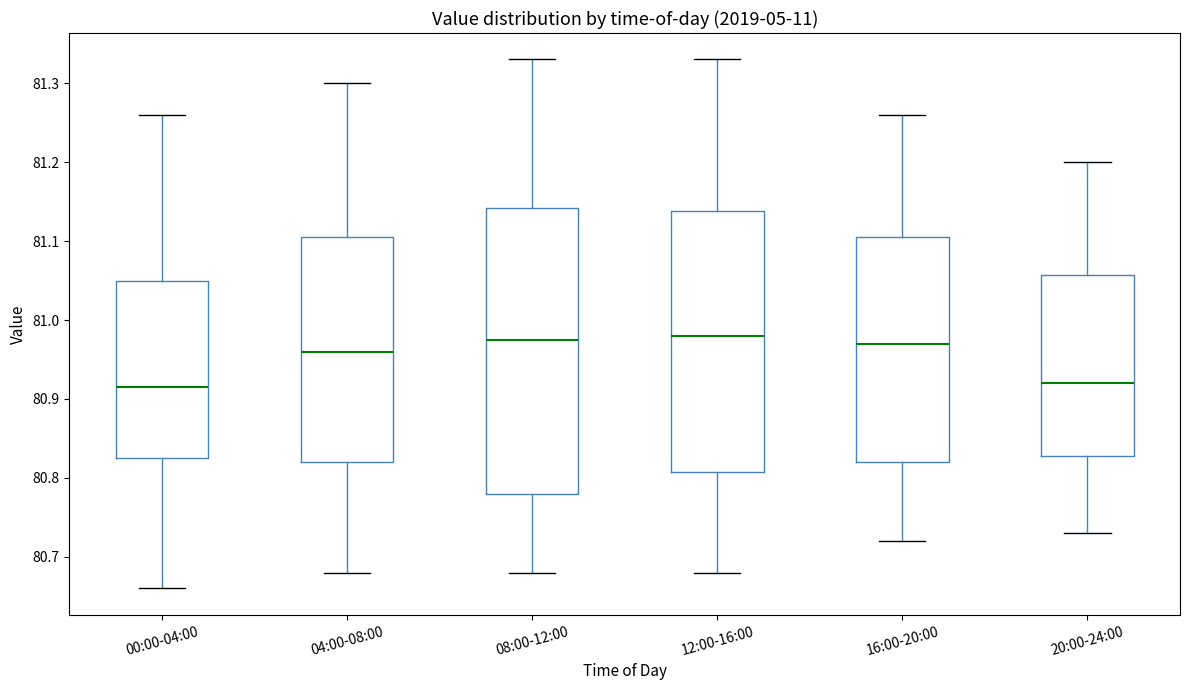

Comparing the boxes themselves (not the whiskers), which one is the tallest?

08:00-12:00